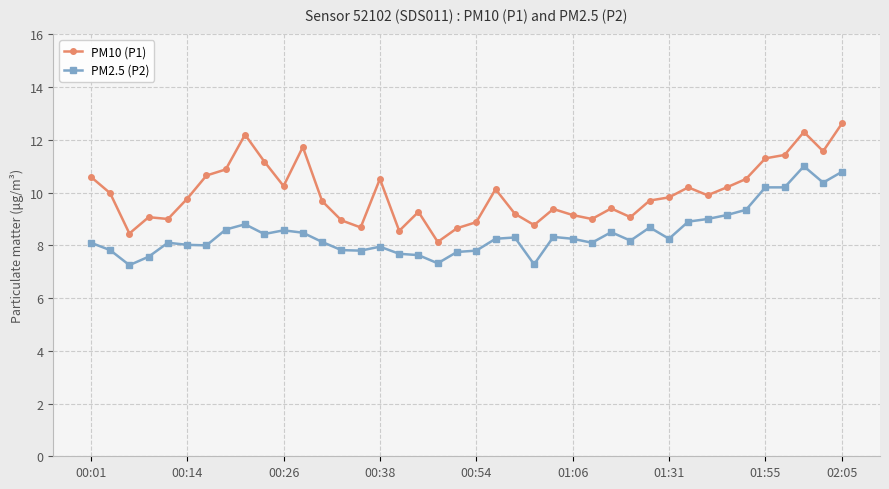

Which series has the largest range (max minus min)?

PM10 (P1)